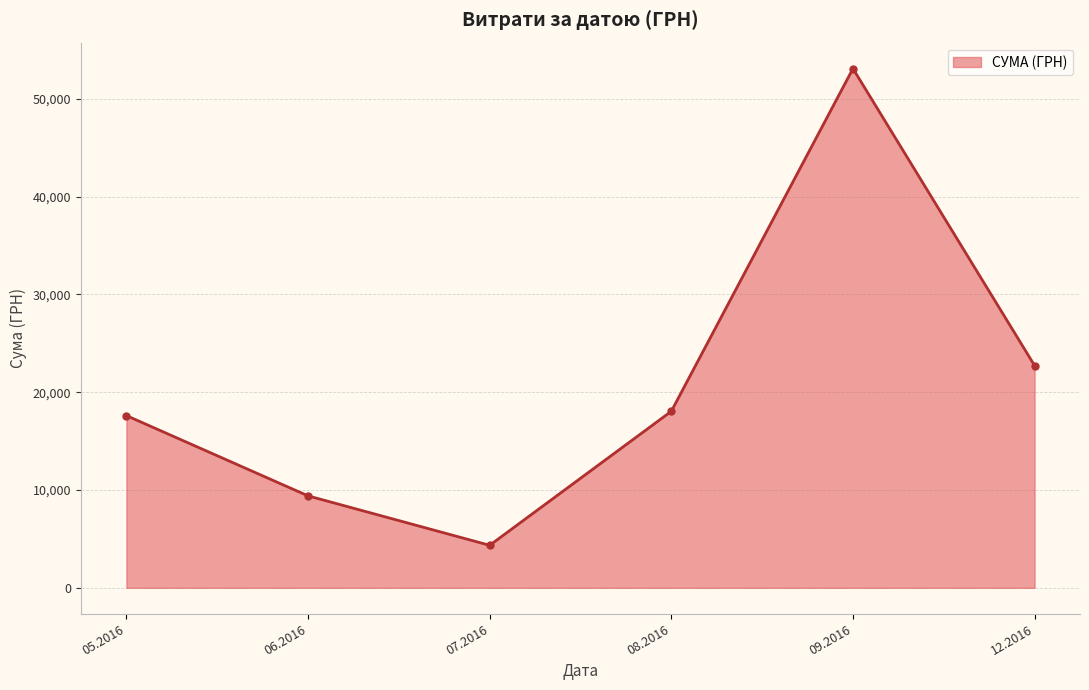

Which label corresponds to the largest value in the chart?

09.2016